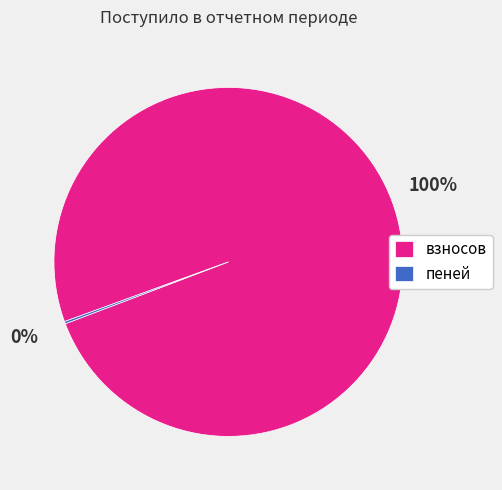

Which slice is the largest?

взносов